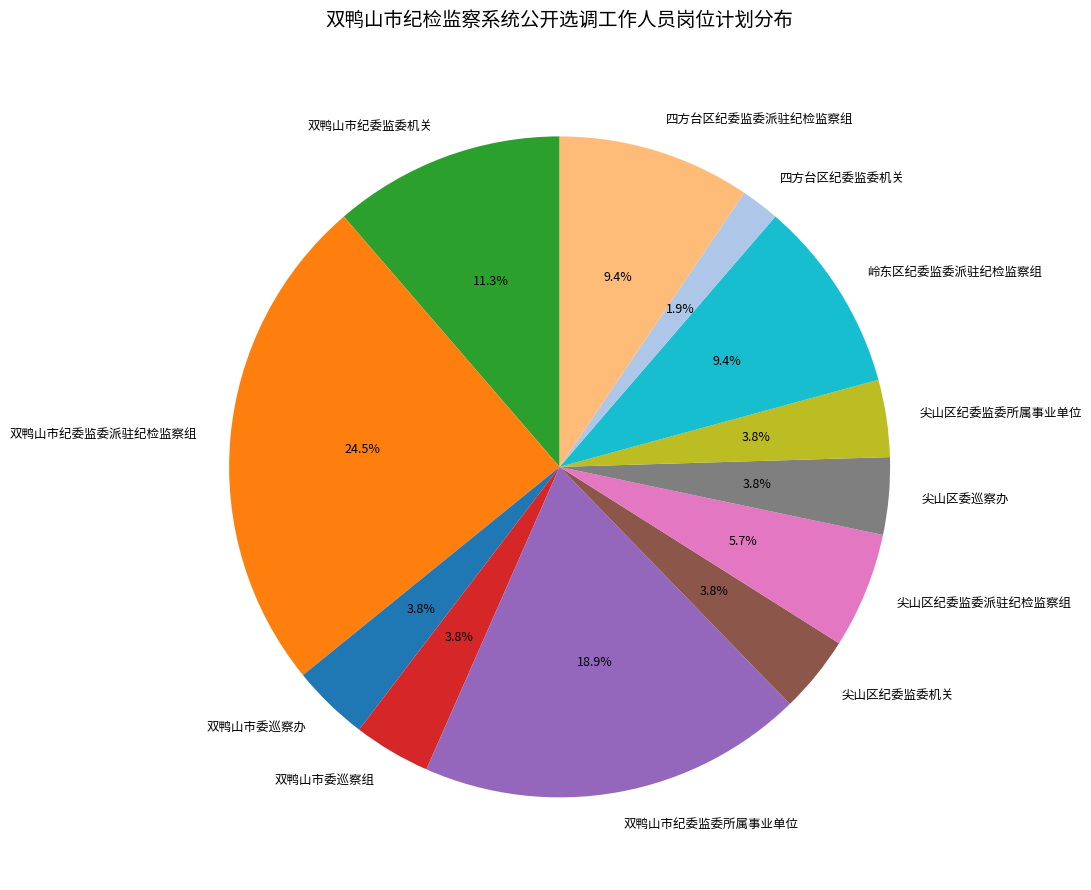

Is there any slice that represents more than half of the pie?

No